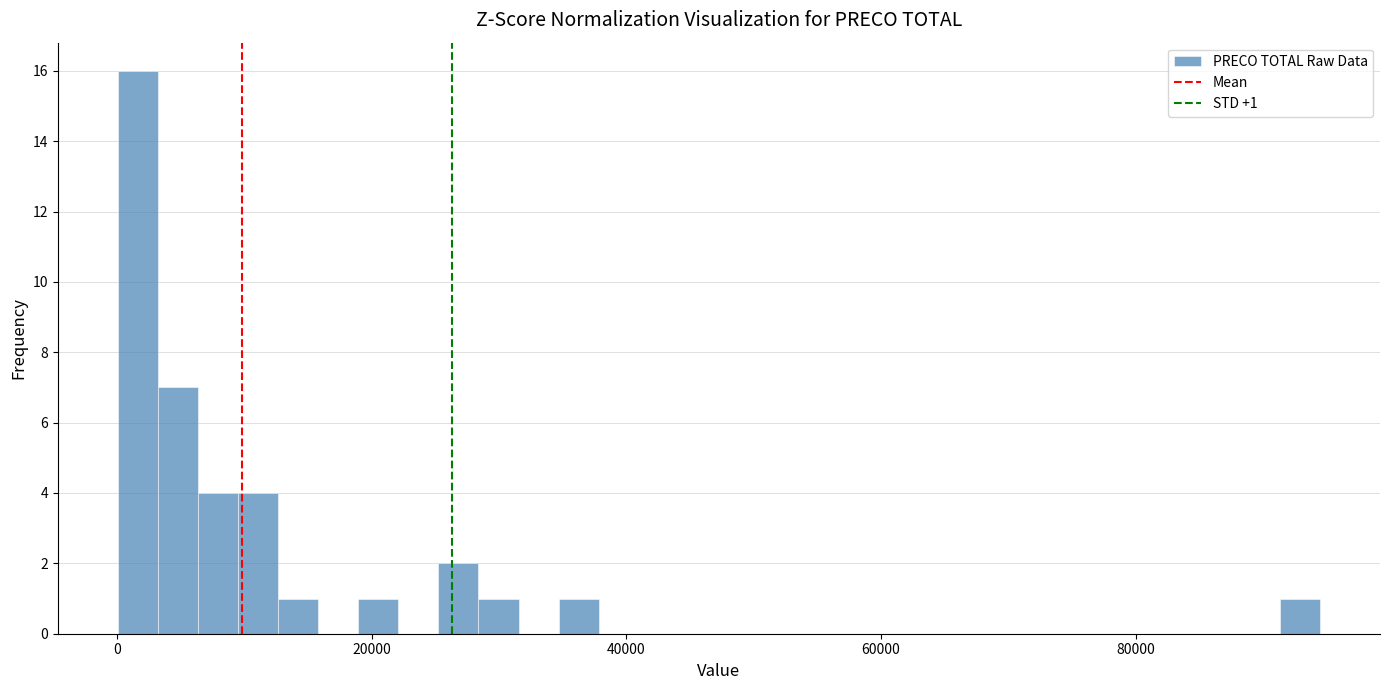

Read against the x-axis, roughly where is the centre of the tallest bar?

2000